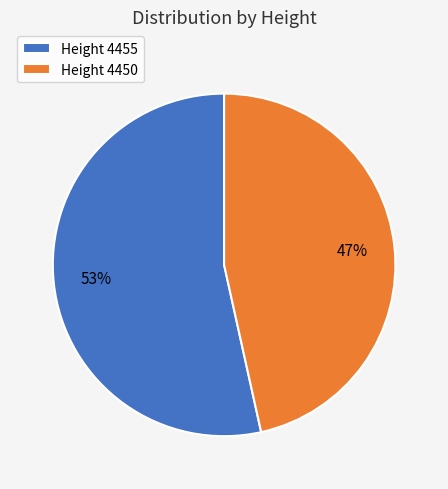

Is there any slice that represents more than half of the pie?

Yes